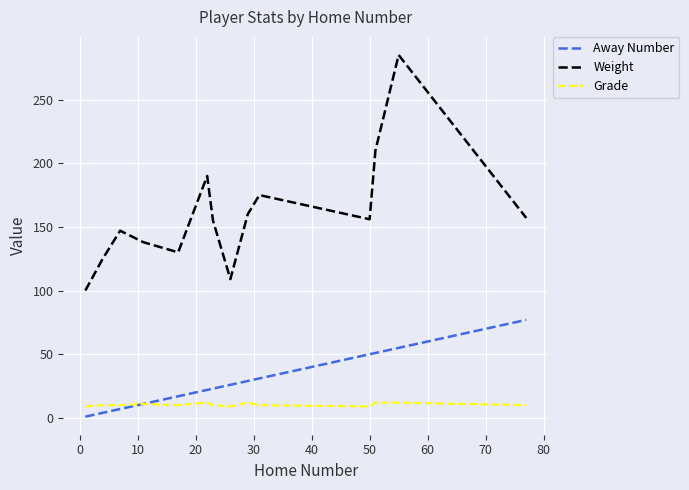

How many values in the Weight series are below 156?

7